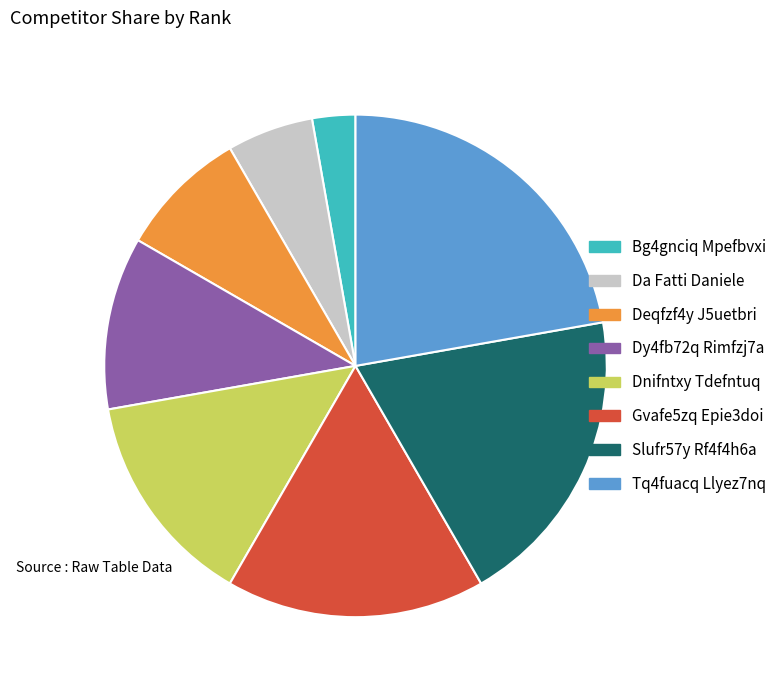

Do Gvafe5zq Epie3doi and Deqfzf4y J5uetbri together represent more than half of the pie?

No